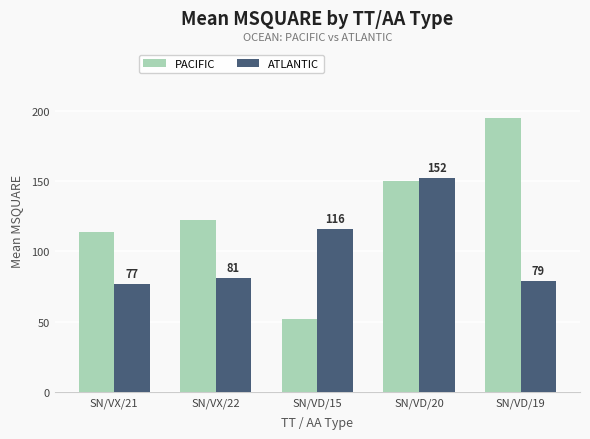

Which category has the lowest value across all series?

SN/VD/15